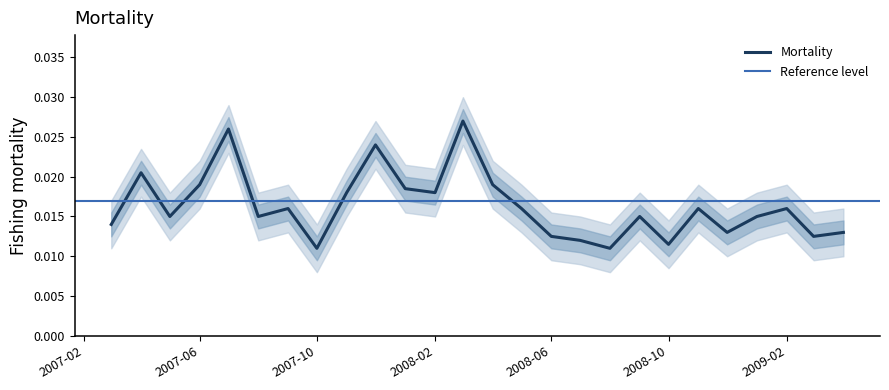

Which category has the lowest value across all series?

2007-10